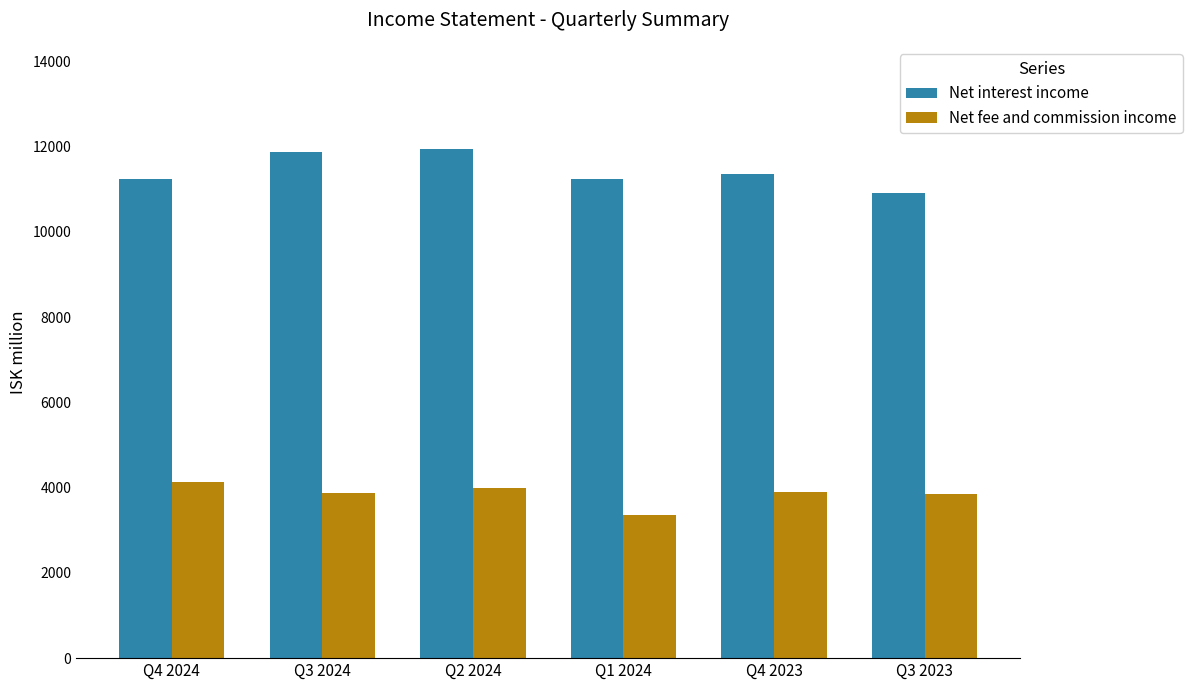

Which label corresponds to the smallest value in the chart?

Q1 2024